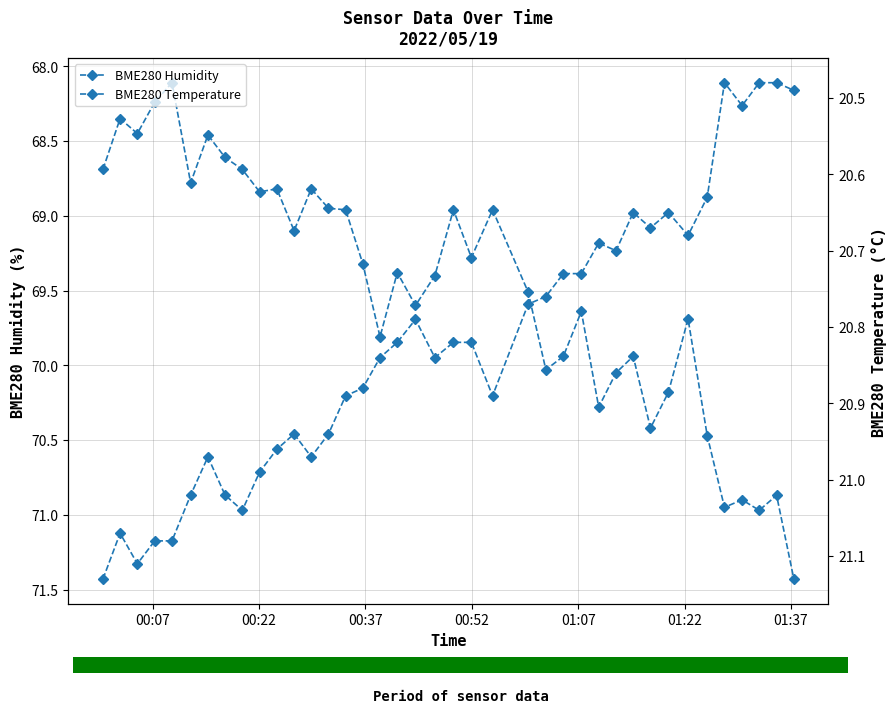

At how many categories does at least one series exceed 62?

39